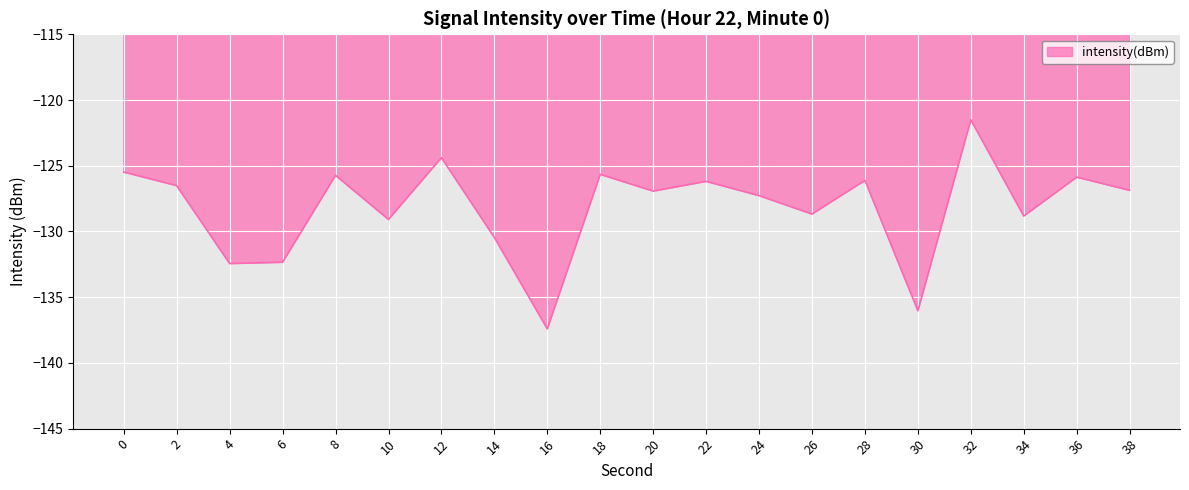

Between 6 and 26, which is larger?

26